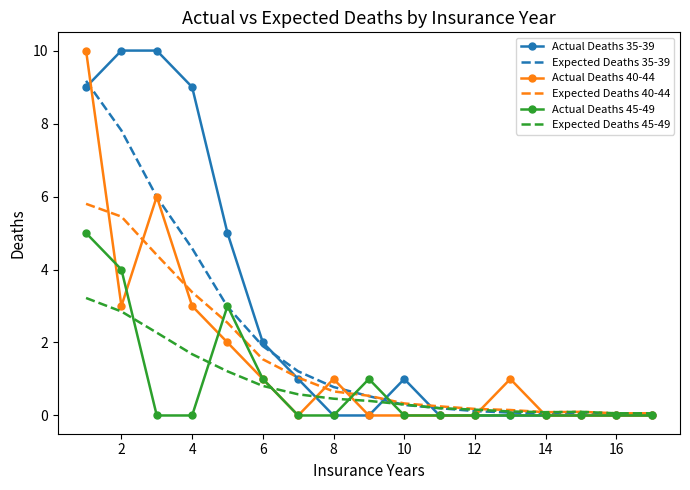

What are all the series names shown in the legend?

Actual Deaths 35-39, Expected Deaths 35-39, Actual Deaths 40-44, Expected Deaths 40-44, Actual Deaths 45-49, Expected Deaths 45-49